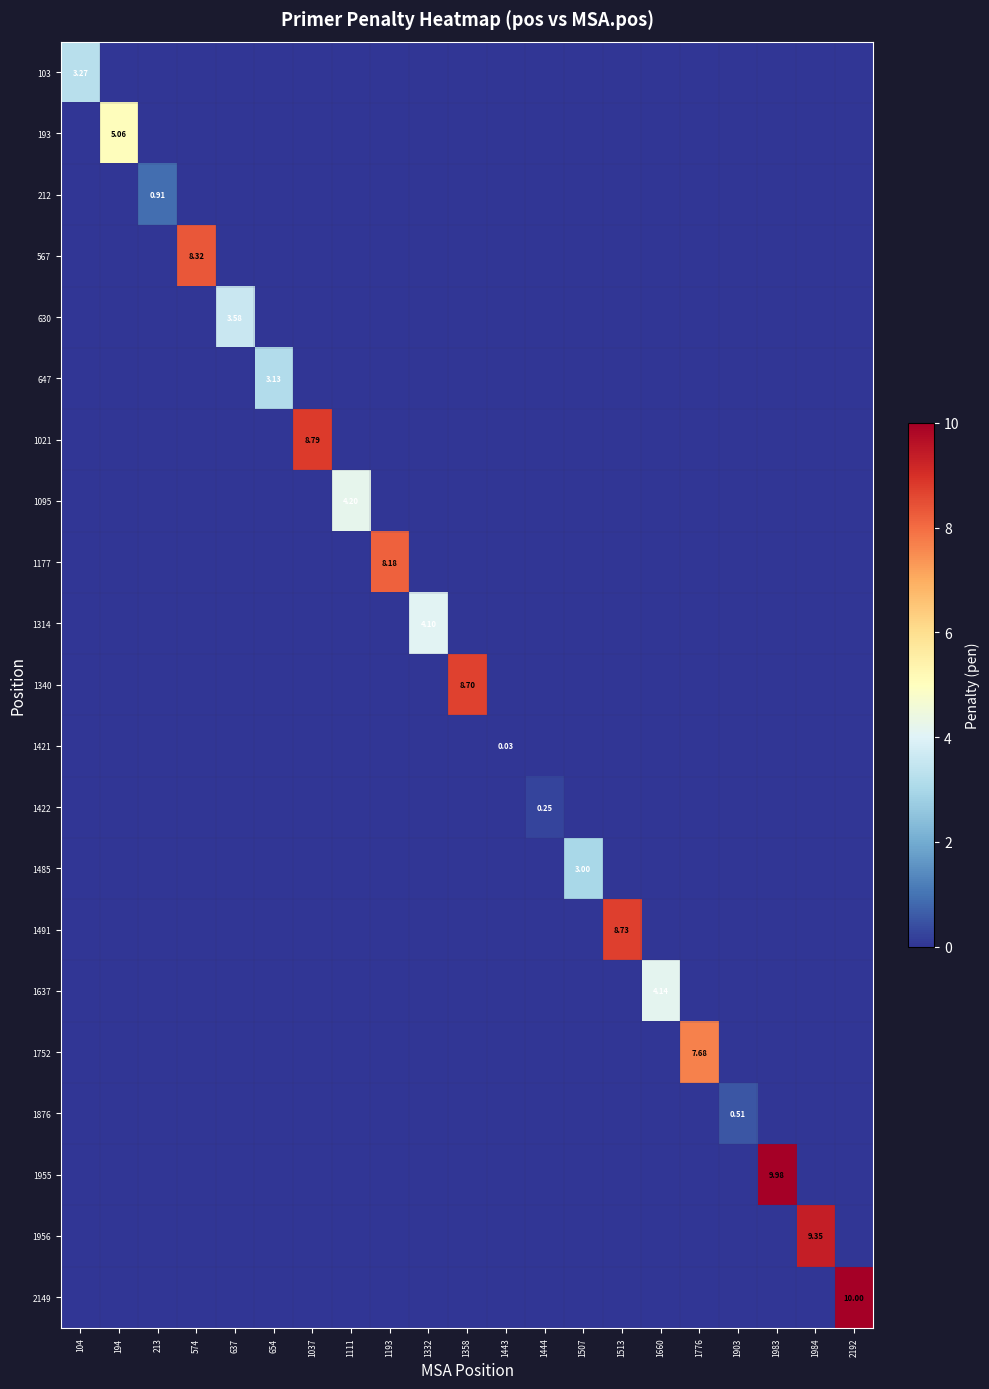

True or false: 1422 has a value of 0.0 at 1037.

True